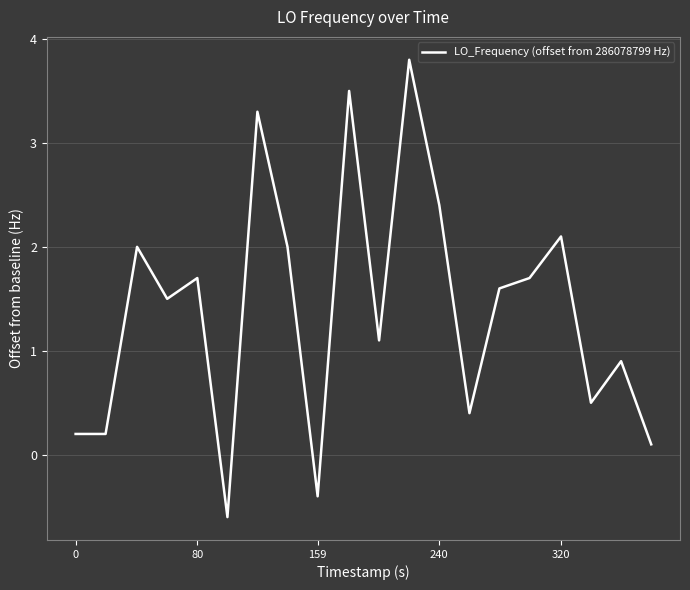

What is the difference between the maximum and minimum values?

4.4